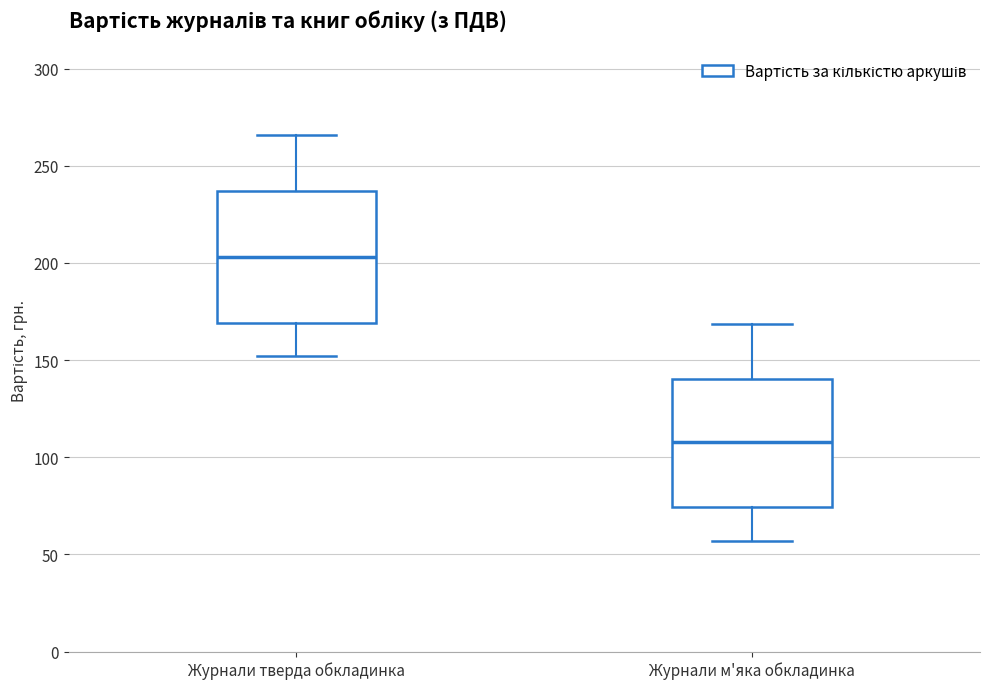

Reading left to right, transcribe this box plot: for each box, give where its median line is, the range the box spans, and where its two whiskers end, as read against the y-axis. The values are not printed on the chart, so give them approximately, as read against the axis.

Журнали тверда обкладинка: median 205, box 170 to 235, whiskers 150 to 265
Журнали м'яка обкладинка: median 110, box 75 to 140, whiskers 55 to 170